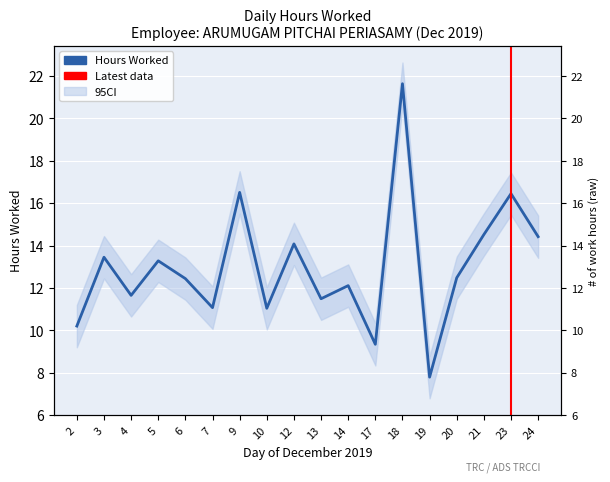

How many points are higher than both their immediate neighbors (excluding endpoints)?

7